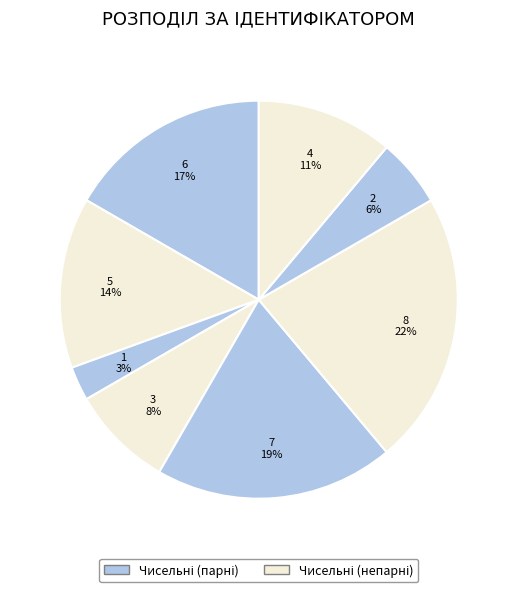

How many slices are in this pie chart?

8